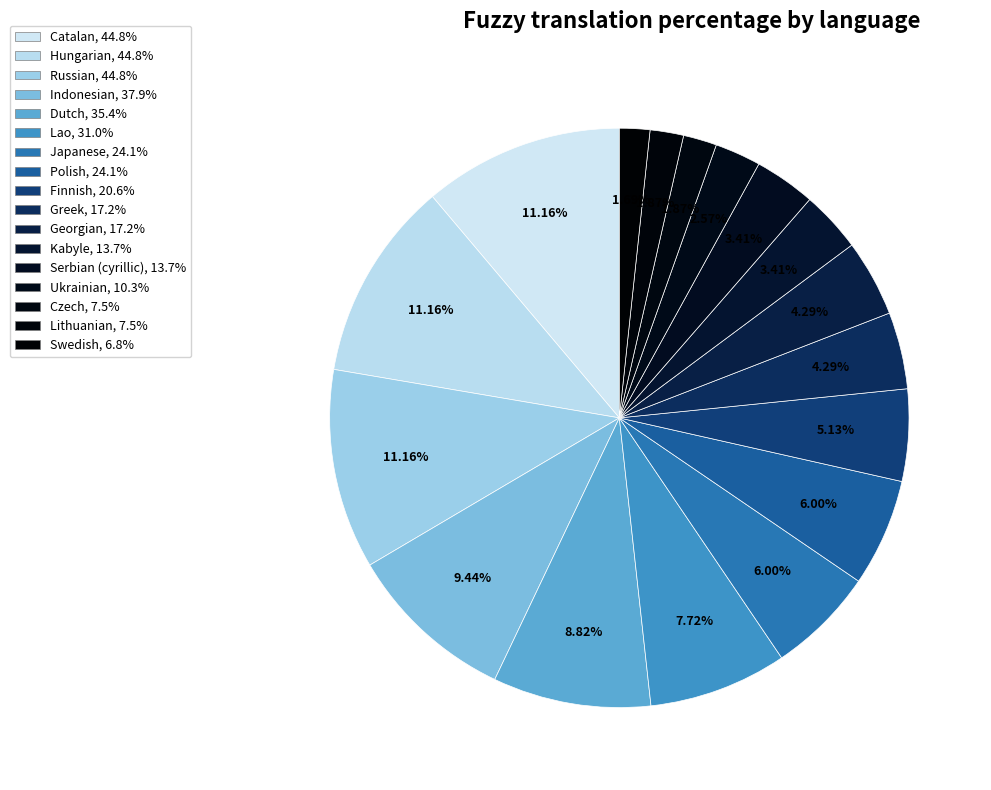

How many slices are in this pie chart?

17